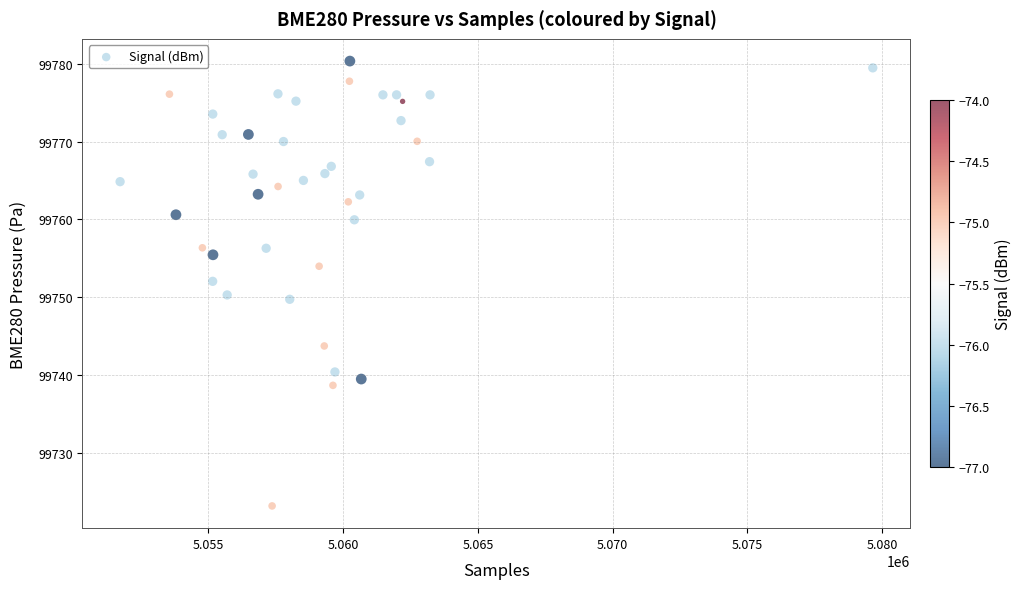

What is the range of X values (max minus min)?

27921.0